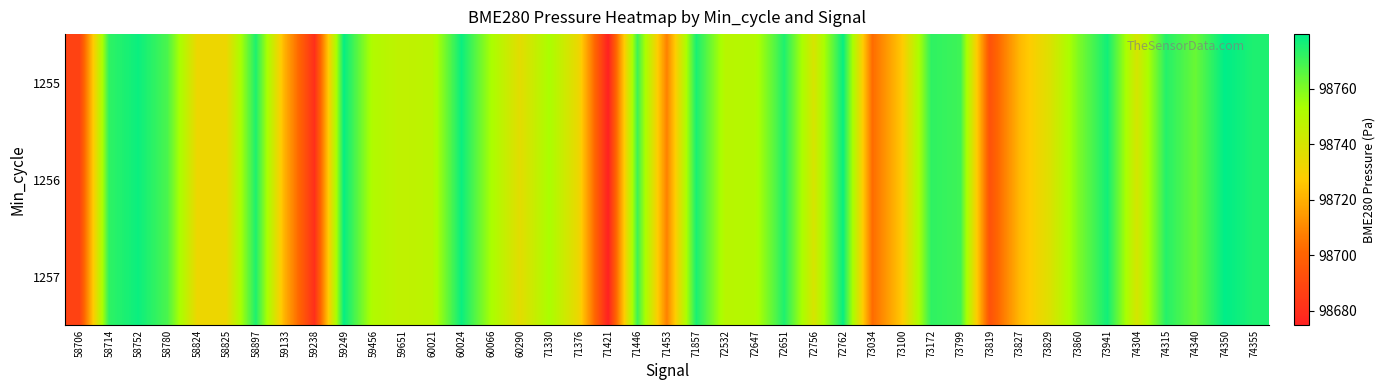

How many series are shown in this chart?

3